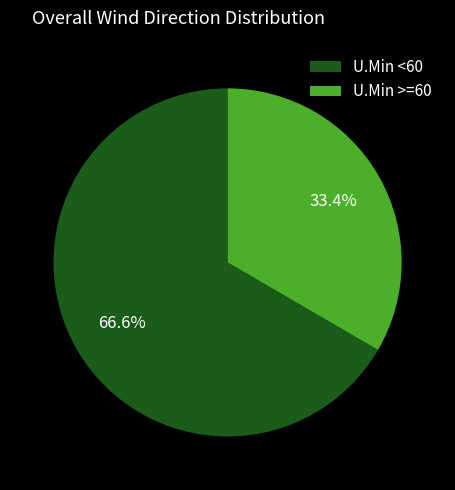

What portion of the pie excludes U.Min <60?

33.4%